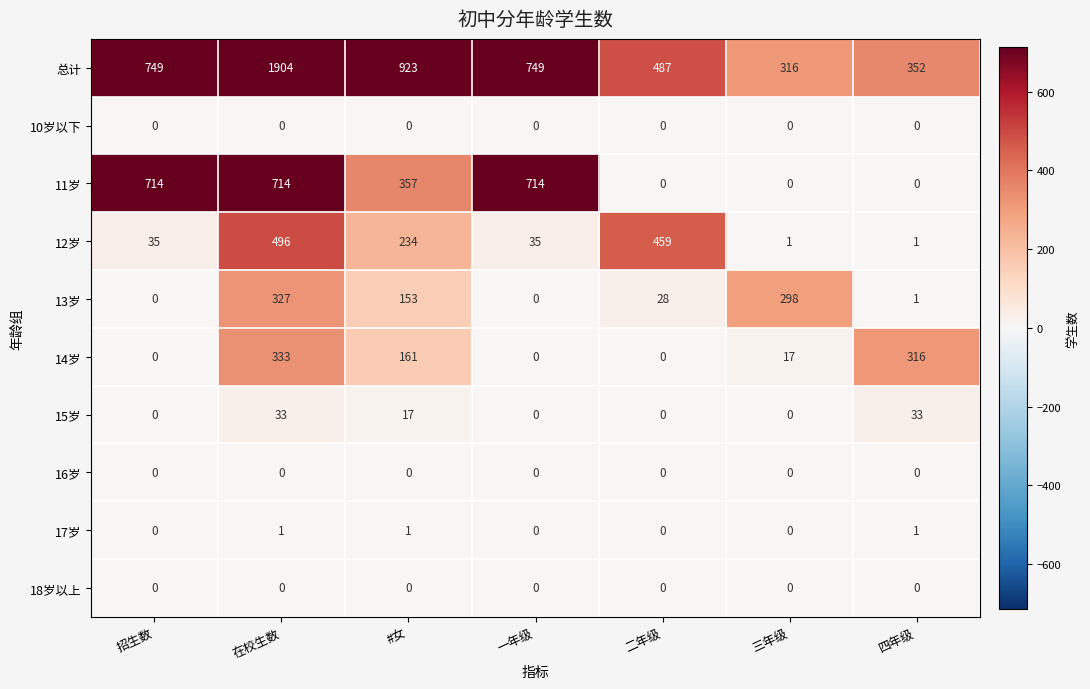

Where is 11岁 nearest to the value 357?

#女